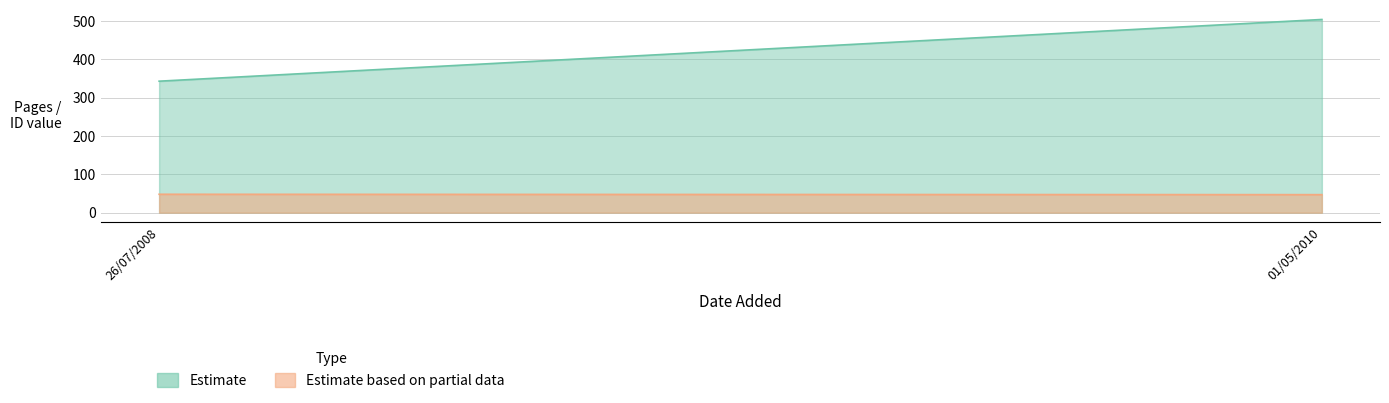

Which series changed the most between 26/07/2008 and 01/05/2010?

Estimate